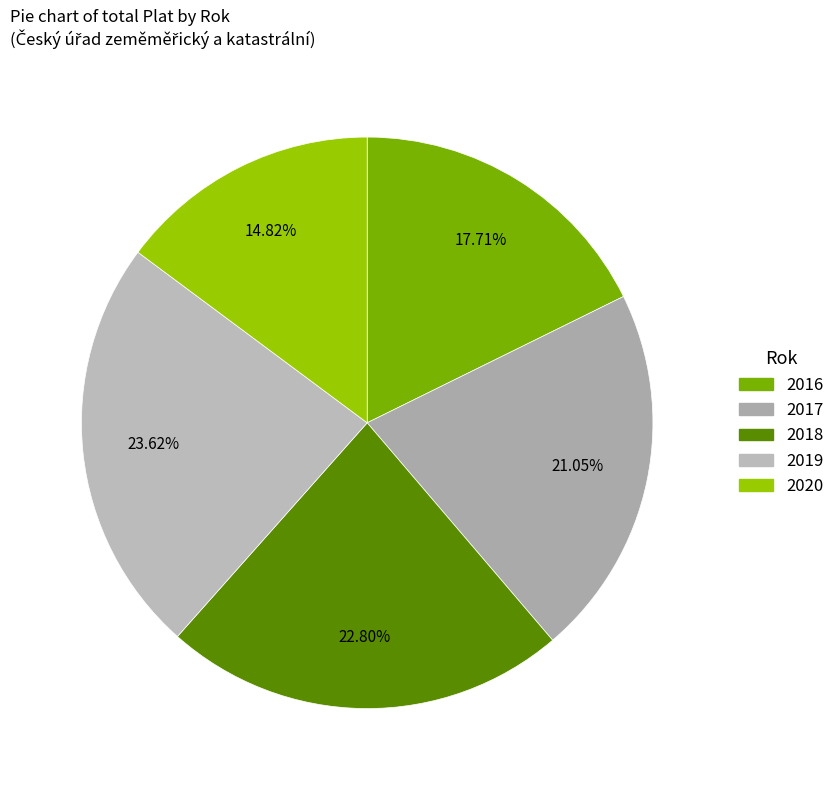

How many slices are in this pie chart?

5